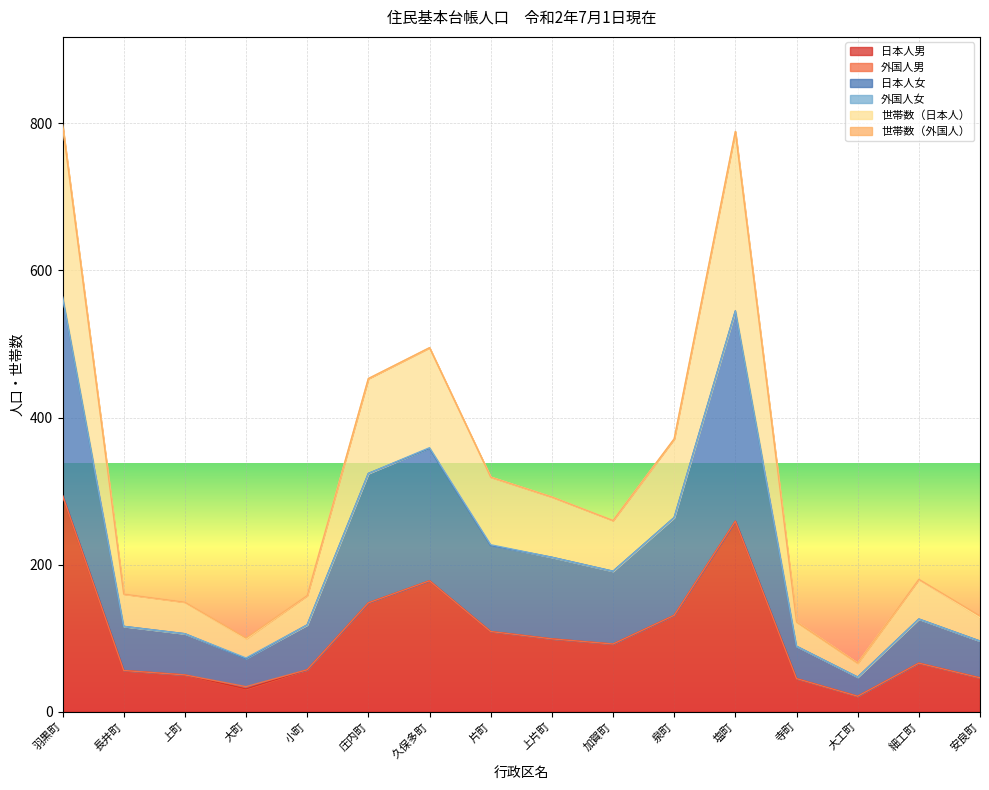

Is it true that 日本人男 equals 178 at 久保多町?

True